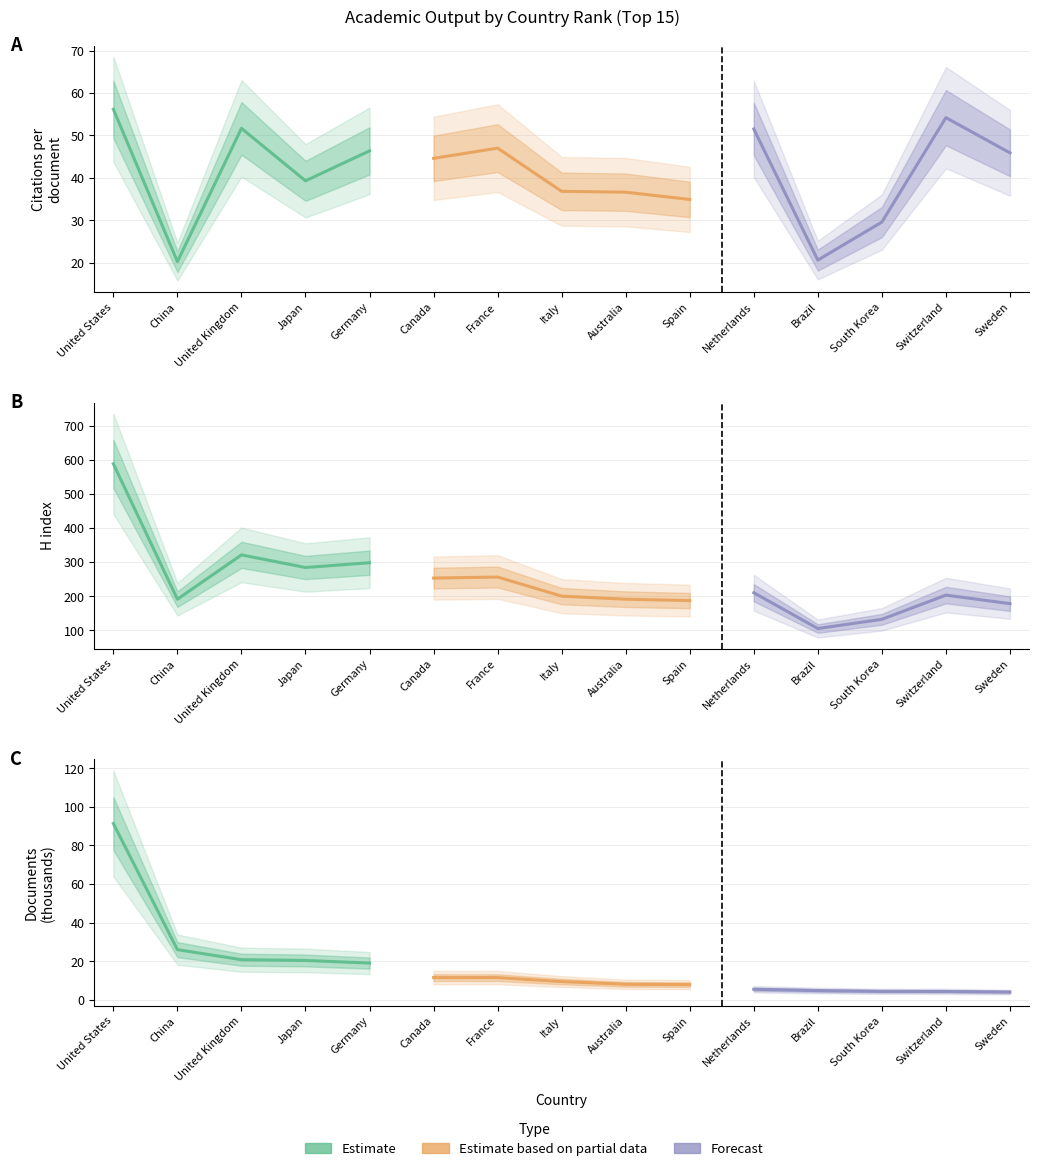

Does the chart display data point markers on the line(s)?

No